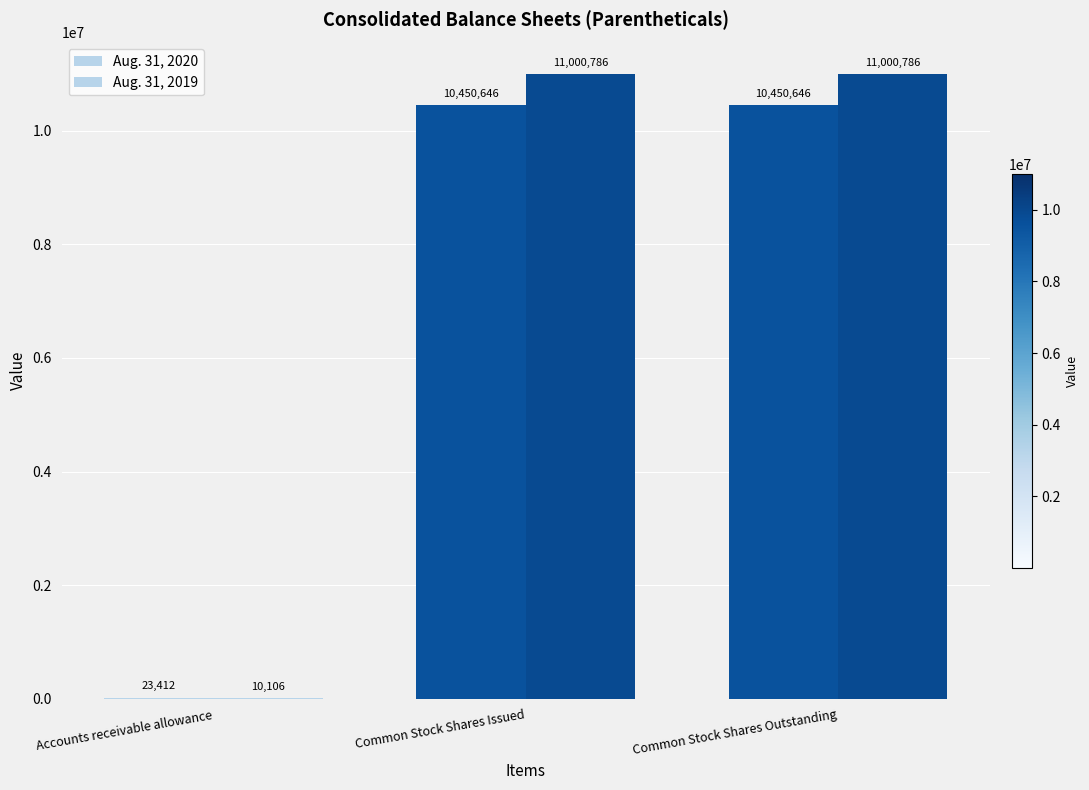

Which category has the lowest value in the Aug. 31, 2020 series?

Accounts receivable allowance